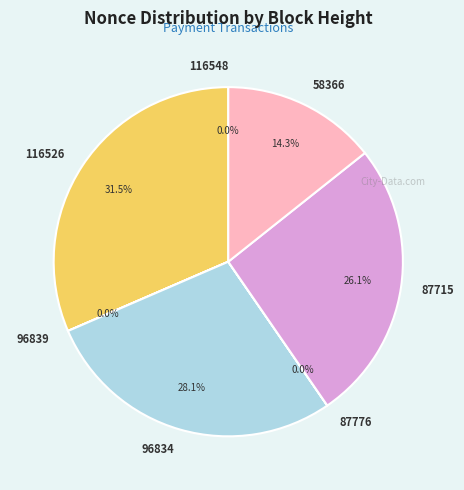

What is the total percentage of 96834 and 116526?

59.6%